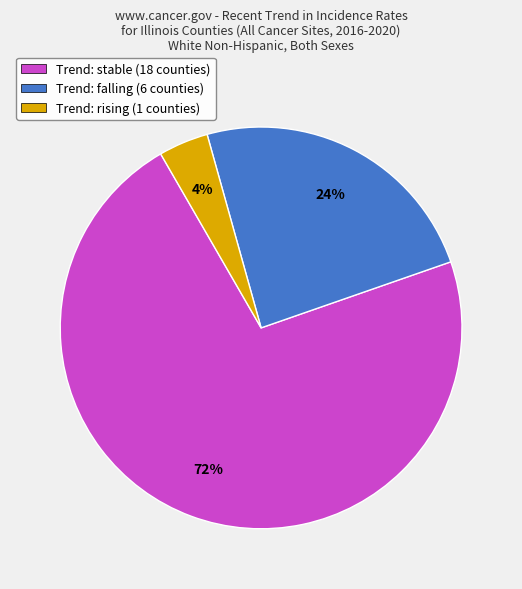

Which slice is the smallest?

Trend: rising (1 counties)